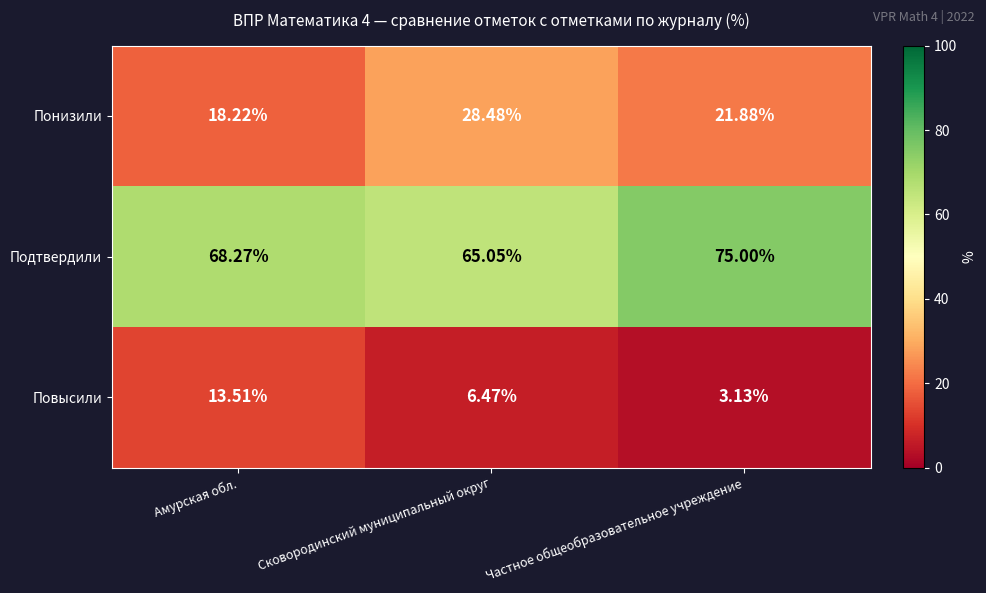

Where does the Понизили series first go above 21?

Сковородинский муниципальный округ